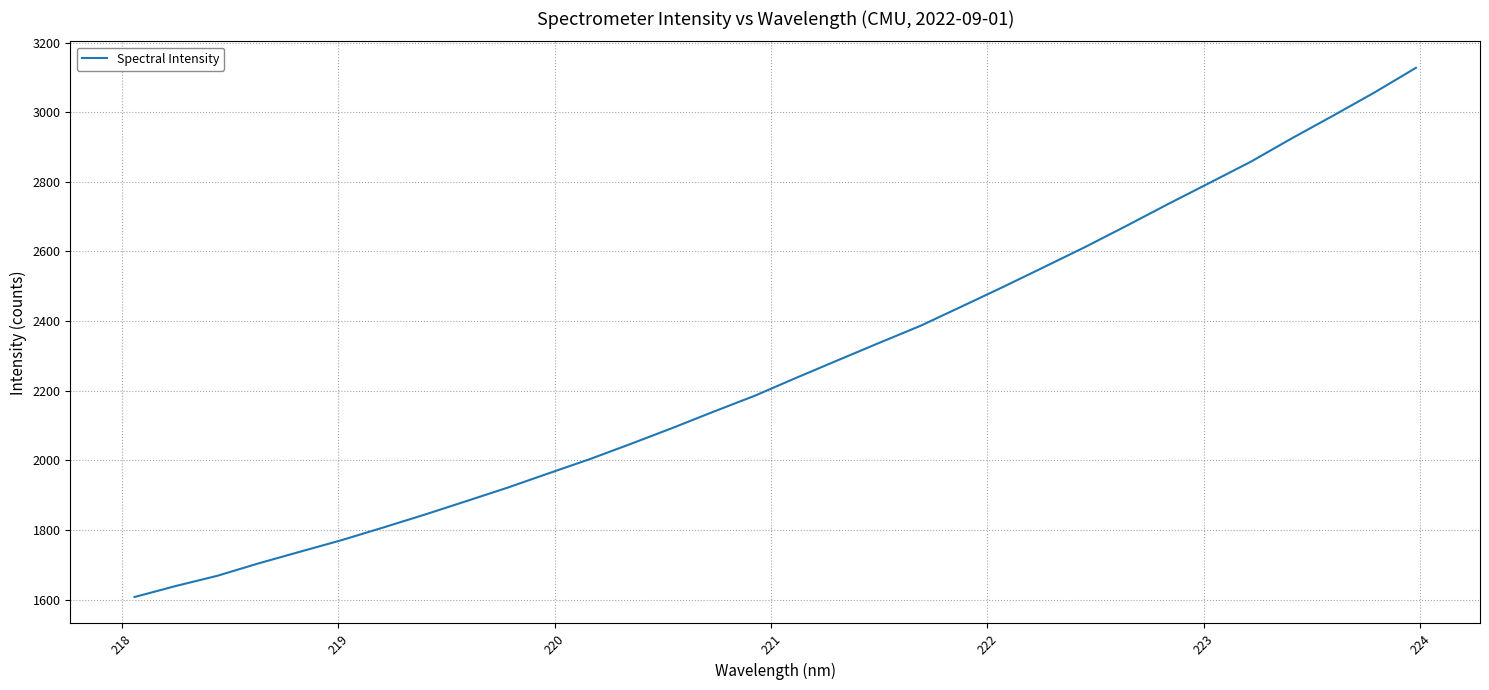

How many distinct data groups are displayed?

1